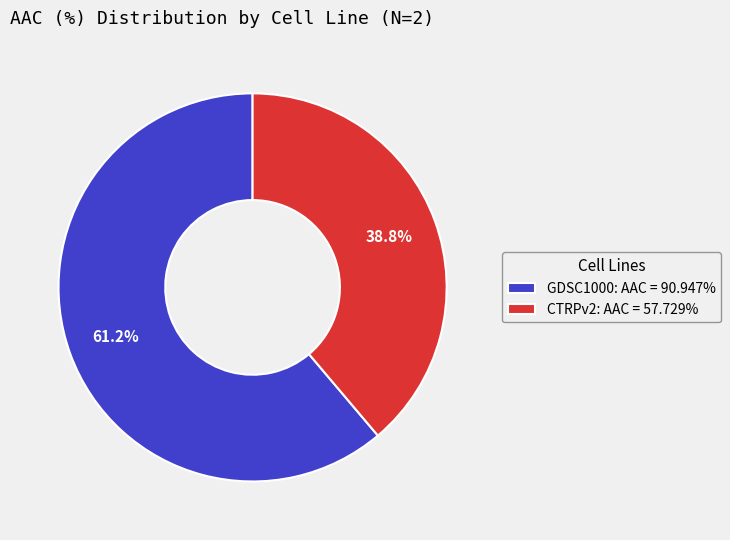

Does GDSC1000 represent more than half of the total?

Yes